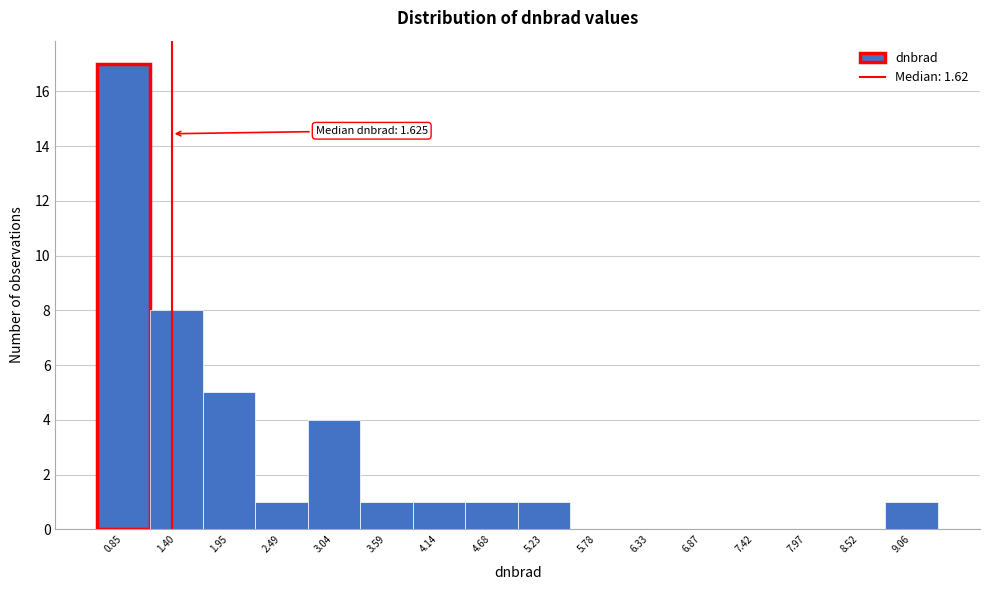

Reading left to right, list all the values displayed in this chart.

0.85=17	1.40=8	1.95=5	2.49=1	3.04=4	3.59=1	4.14=1	4.68=1	5.23=1	5.78=0	6.33=0	6.87=0	7.42=0	7.97=0	8.52=0	9.06=1